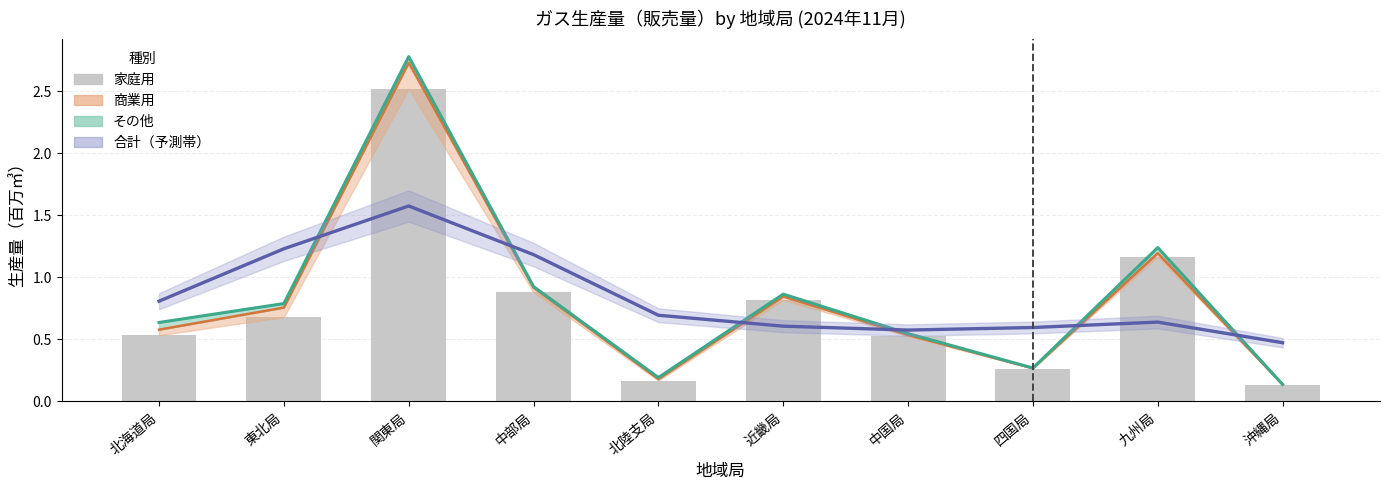

Which category has the lowest value across all series?

沖縄局